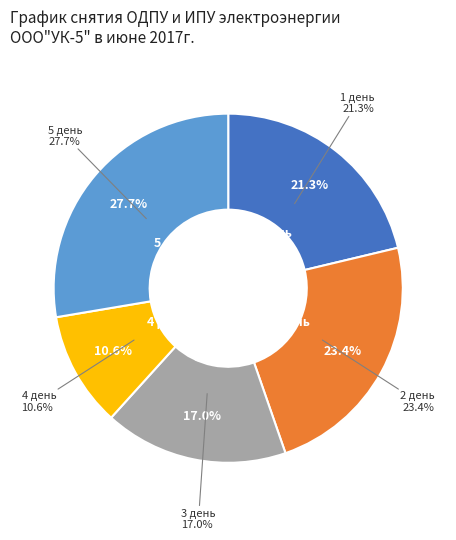

To the nearest percent, what percentage of the pie is 4 день?

11%